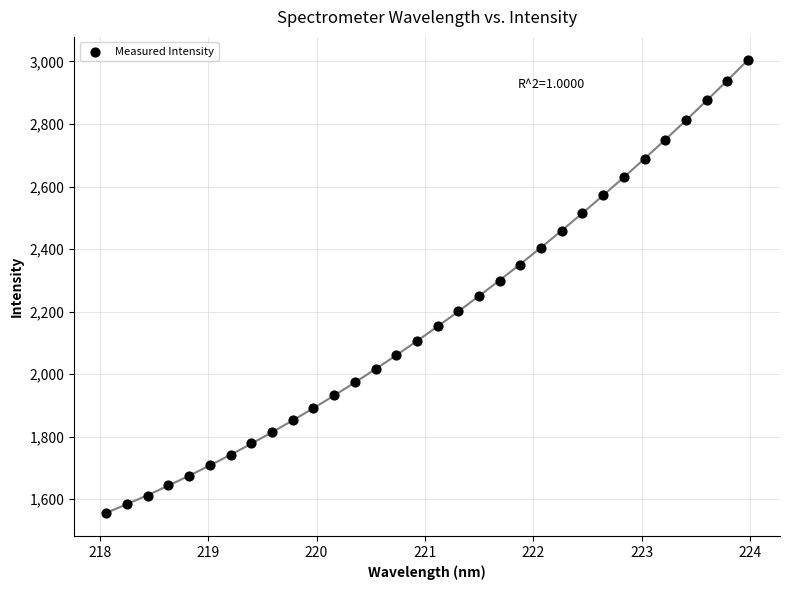

What is the range of Y values (max minus min)?

1451.7